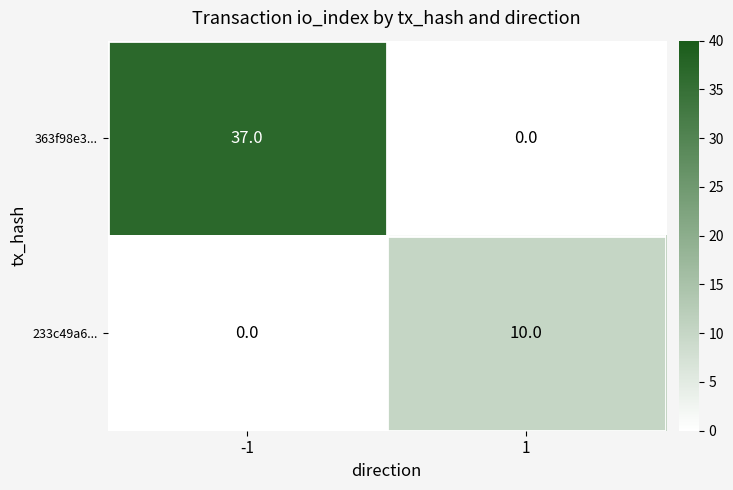

What is the highest value of the 233c49a6... series?

10